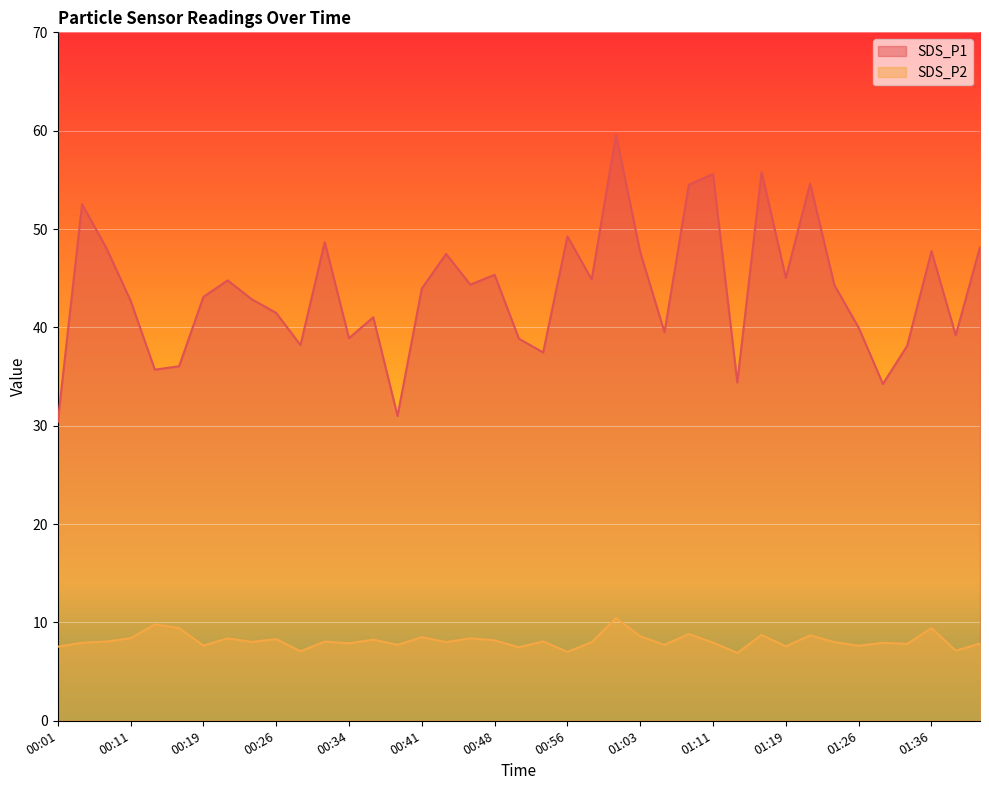

What is the difference between the SDS_P1 values at 01:36 and 00:34?

8.9